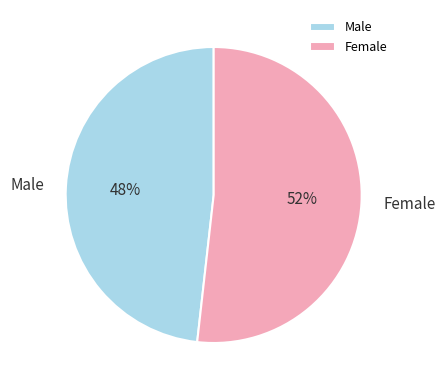

What percentage is the Male slice, to the nearest percent?

48%